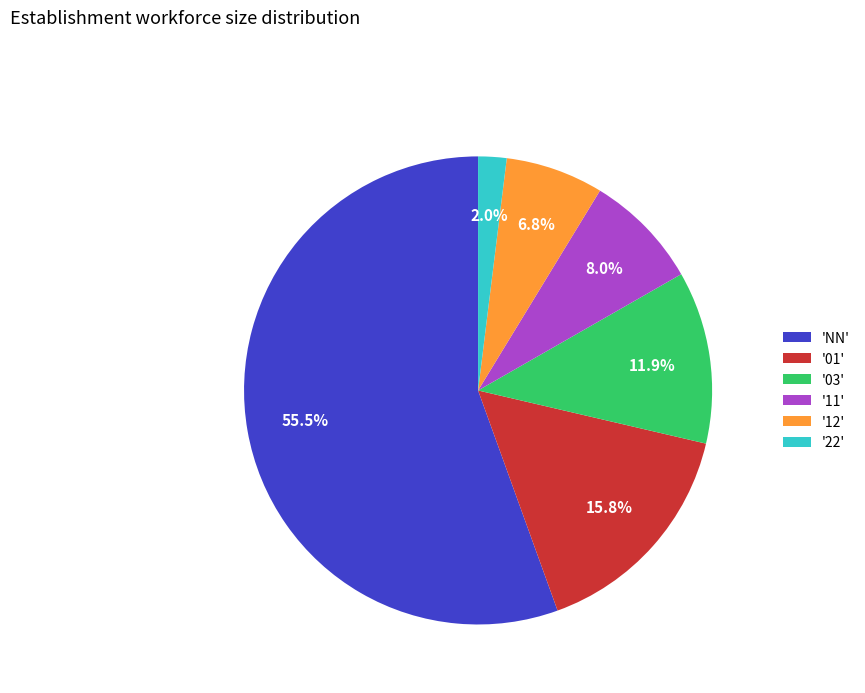

Which category has the biggest portion of the pie?

'NN'